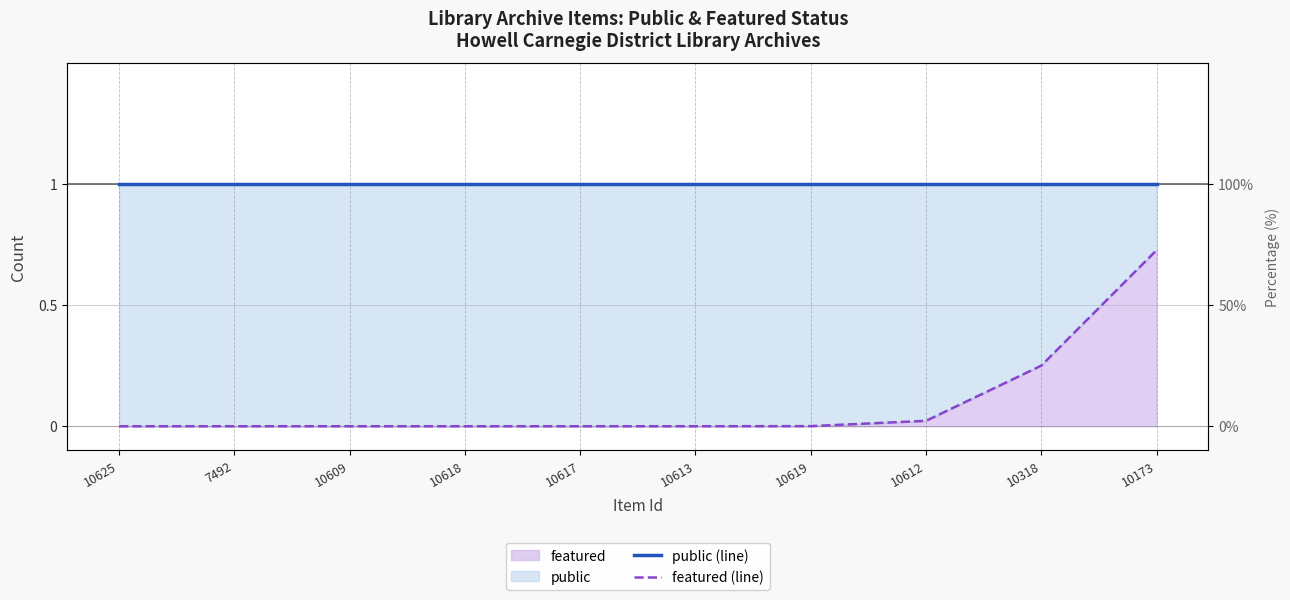

What is the highest value of the public (line) series?

1.0